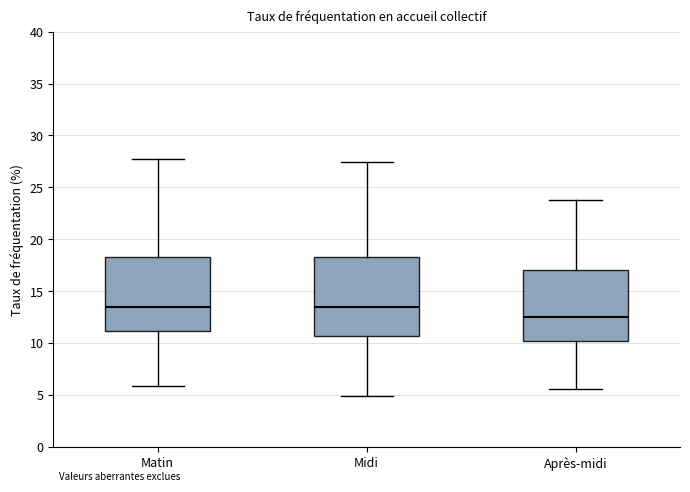

Reading left to right, read every box against the y-axis: the position of its median line, the range the box covers, and the ends of its whiskers. The values are not printed on the chart, so give them approximately, as read against the axis.

Matin: median 13.5, box 11.0 to 18.5, whiskers 6.0 to 27.5
Midi: median 13.5, box 10.5 to 18.5, whiskers 5.0 to 27.5
Après-midi: median 12.5, box 10.0 to 17.0, whiskers 5.5 to 24.0